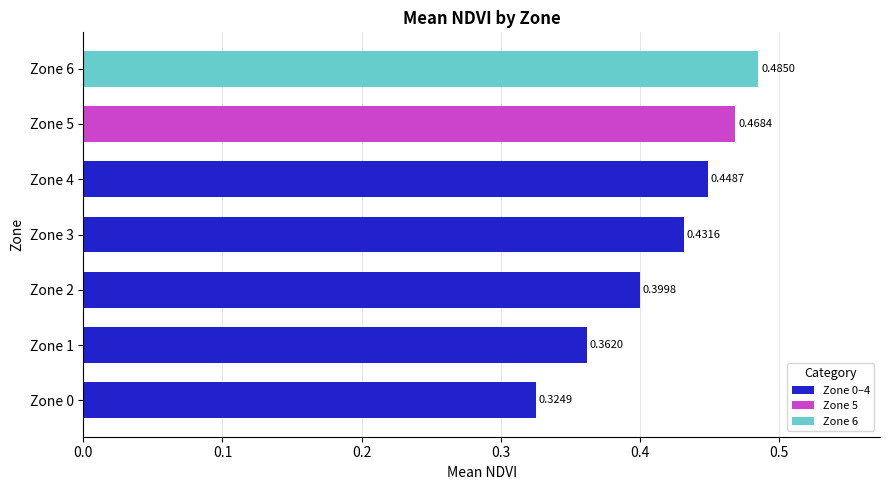

List the labels in order of value, largest first.

Zone 6, Zone 5, Zone 4, Zone 3, Zone 2, Zone 1, Zone 0